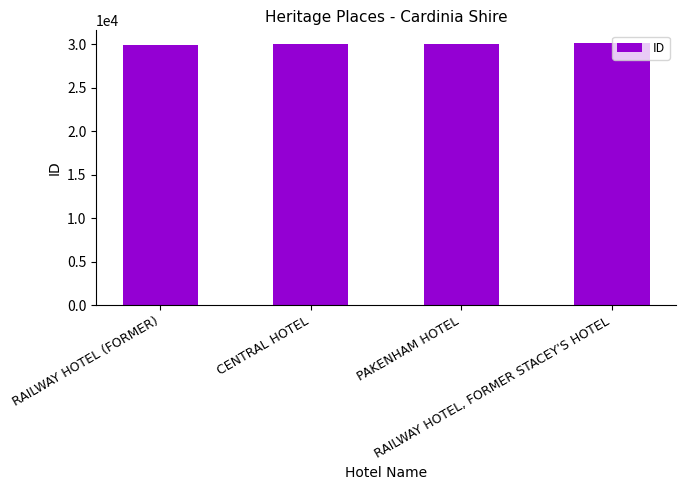

Count the number of data series in this chart.

1